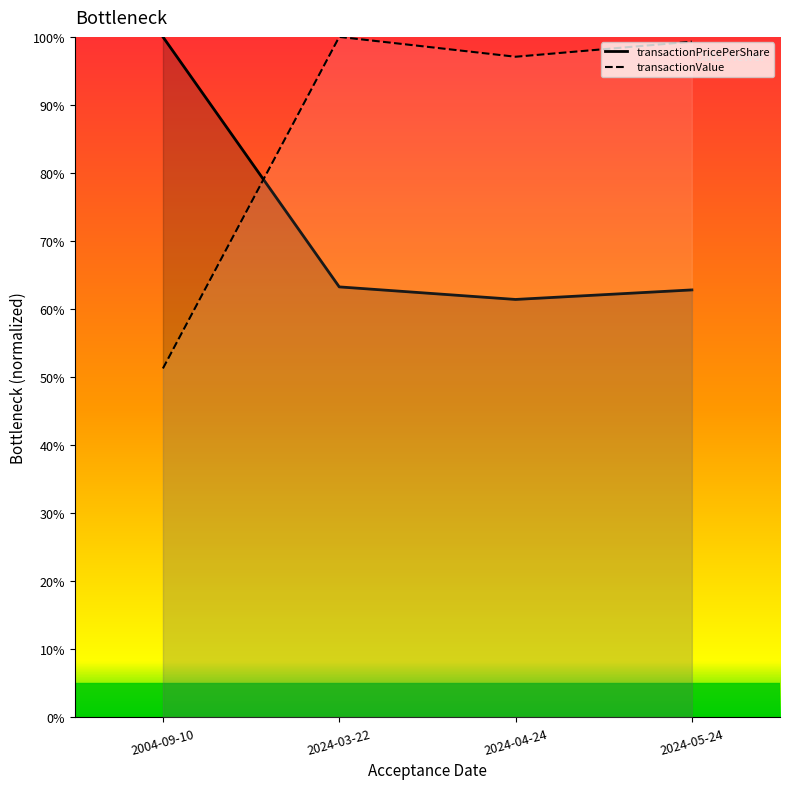

Where is the first local minimum for transactionValue?

2024-04-24